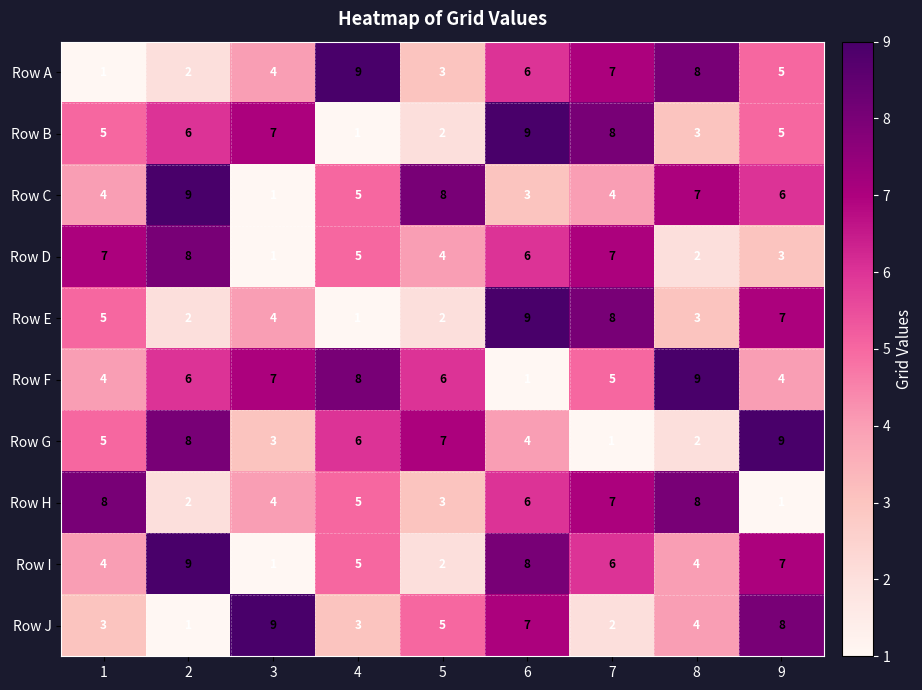

At which label does Row F reach its minimum?

6